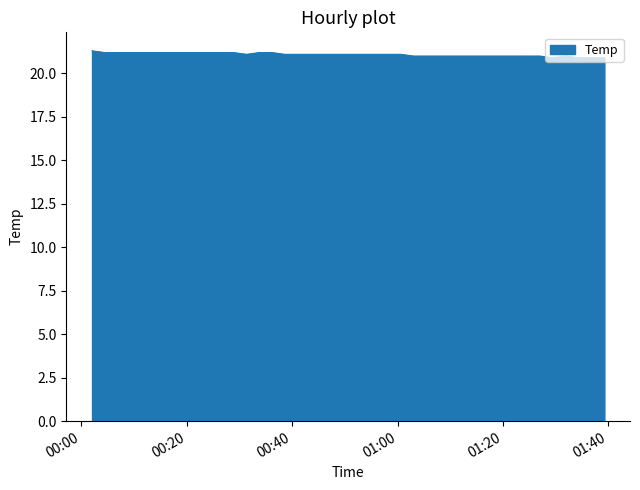

What is the minimum value shown in the chart?

20.9